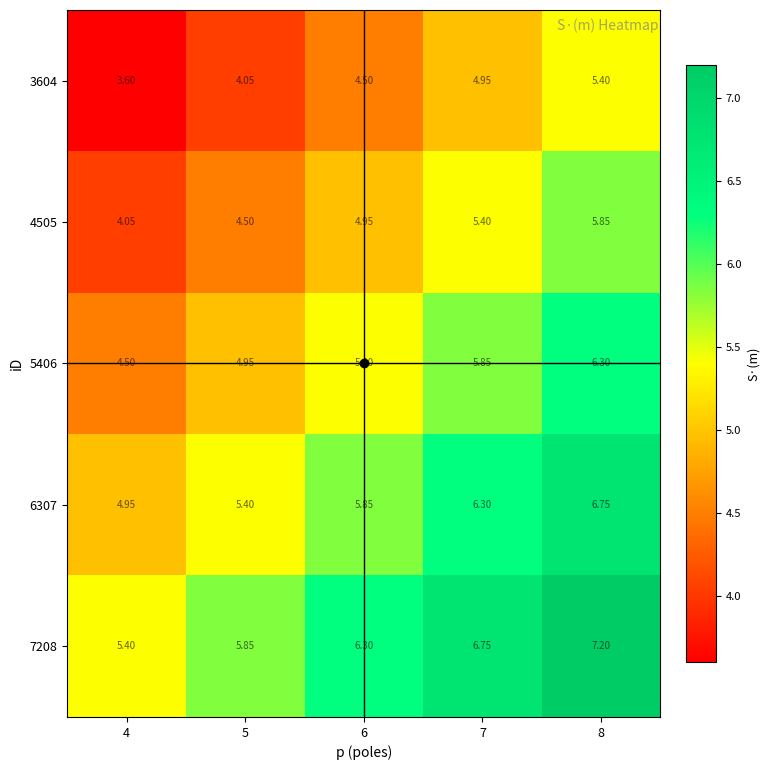

How many data points in 5406 are less than 5?

2